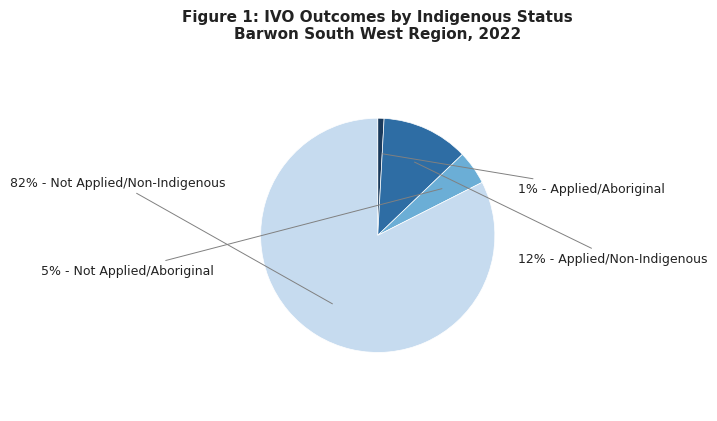

Does any single category account for the majority?

Yes